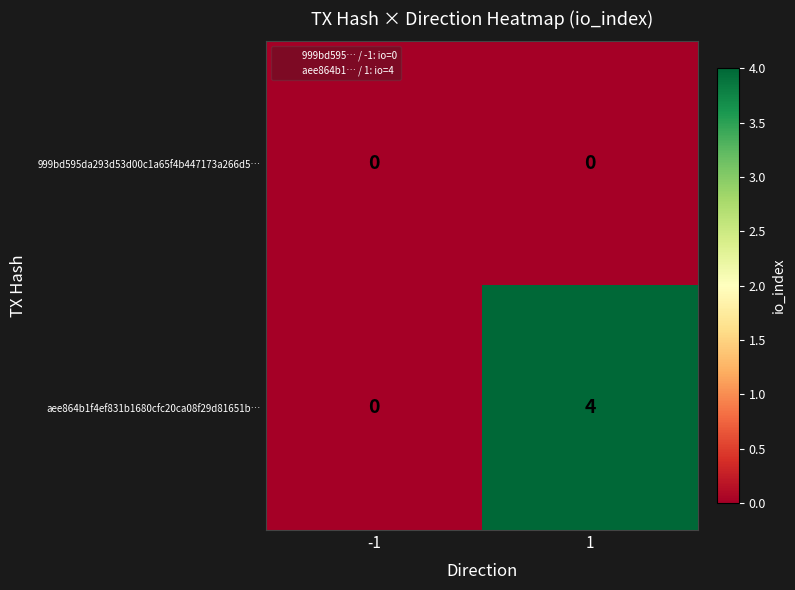

The value of aee864b1f4ef831b1680cfc20ca08f29d81651b… at 1 is 7. True or false?

False